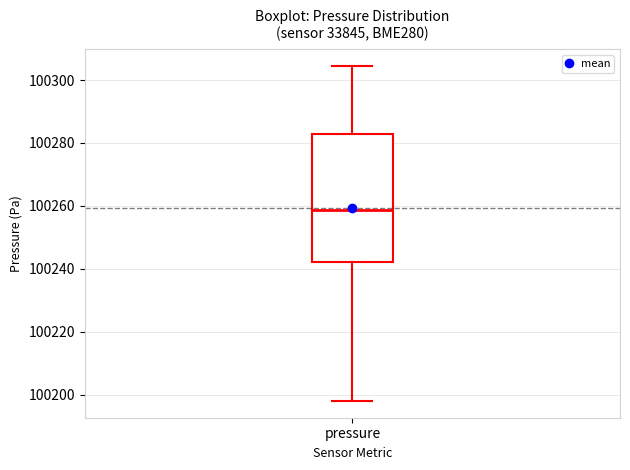

Where does the lower whisker of the box for pressure end on the y-axis? The values are not printed on the chart, so give them approximately, as read against the axis.

100198